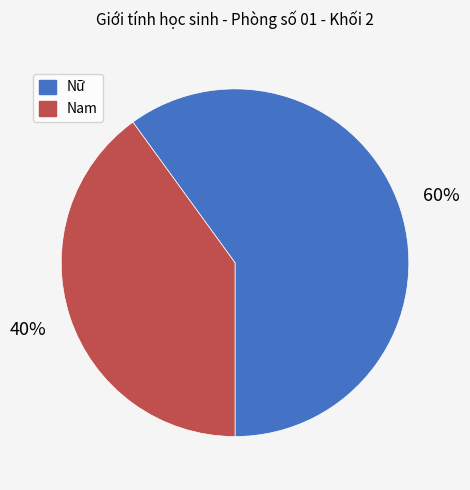

Combined, do Nam and Nữ account for over 50%?

Yes